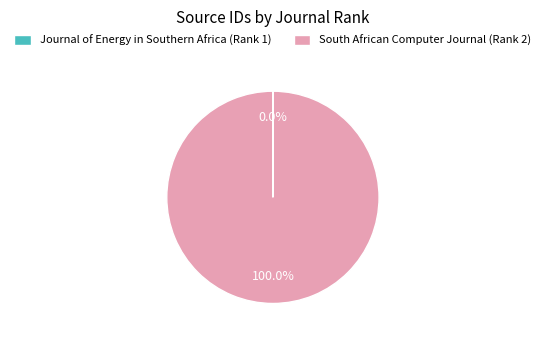

Which category has the biggest portion of the pie?

South African Computer Journal (Rank 2)